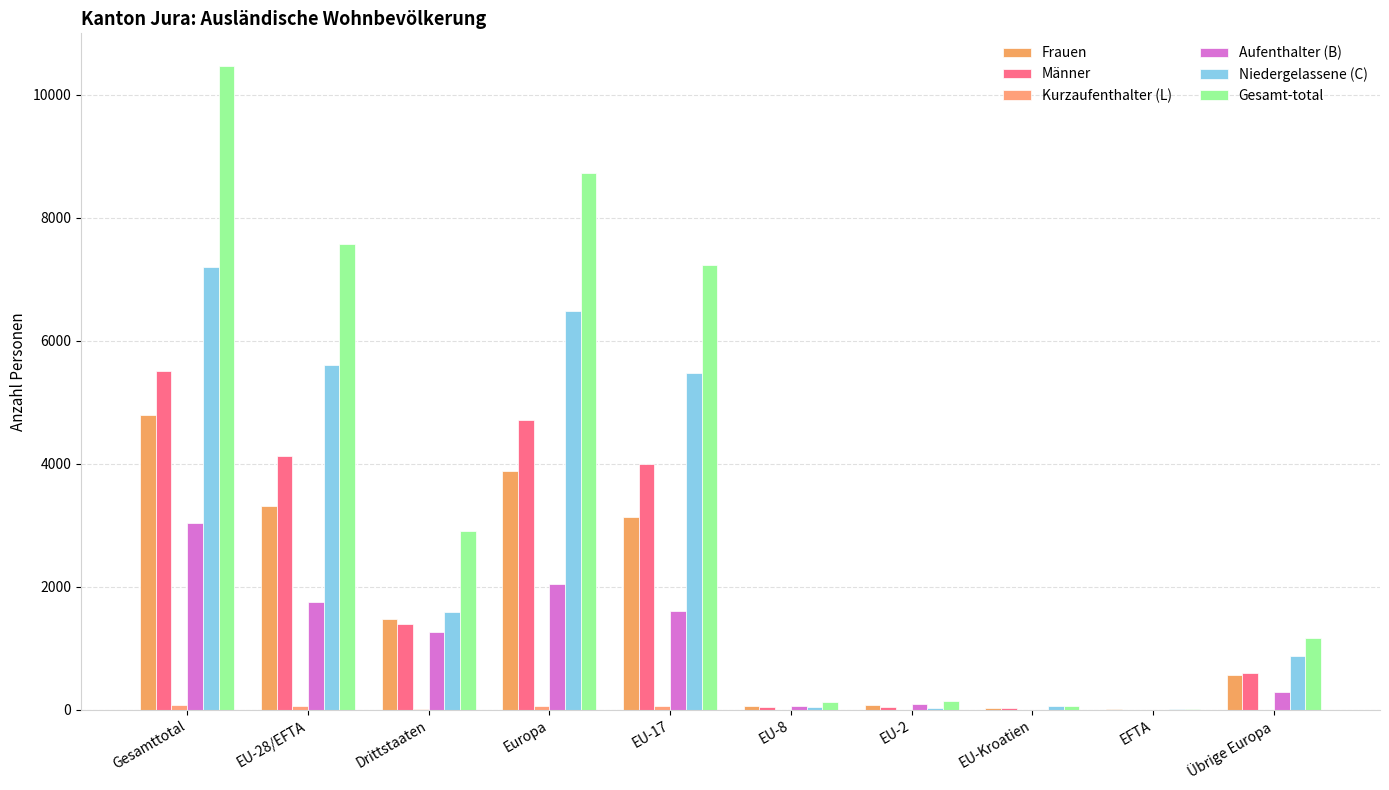

Reading left to right, transcribe all the data shown in this chart.

Frauen: 4791	3308	1483	3878	3136	59	75	33	5	570
Männer: 5512	4125	1387	4716	3995	52	45	30	3	591
Kurzaufenthalter (L): 72	63	9	65	58	2	3	0	0	2
Aufenthalter (B): 3031	1759	1272	2050	1600	68	86	3	2	291
Niedergelassene (C): 7200	5611	1589	6479	5473	41	31	60	6	868
Gesamt-total: 10474	7567	2907	8732	7231	123	142	63	8	1165